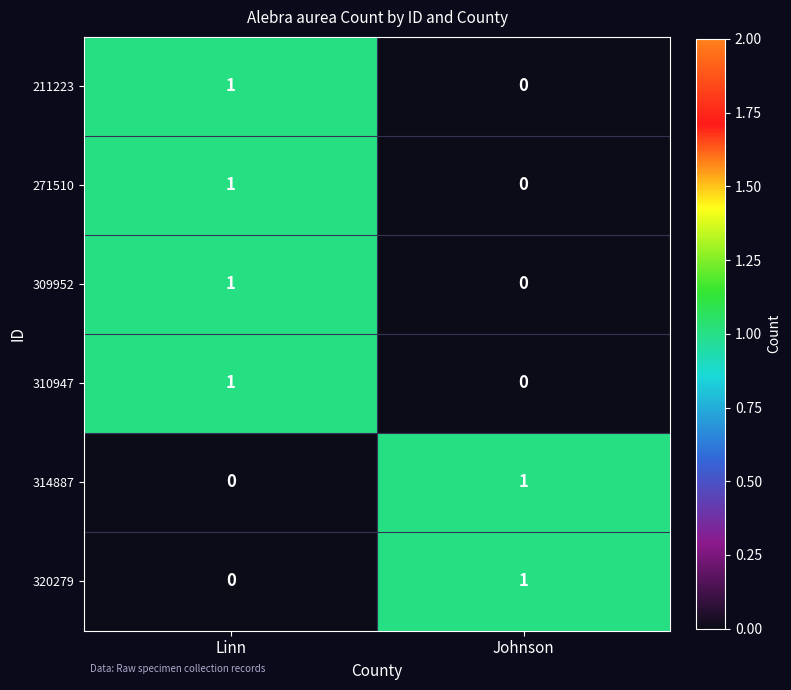

What is the difference between the highest and lowest values at Linn?

1